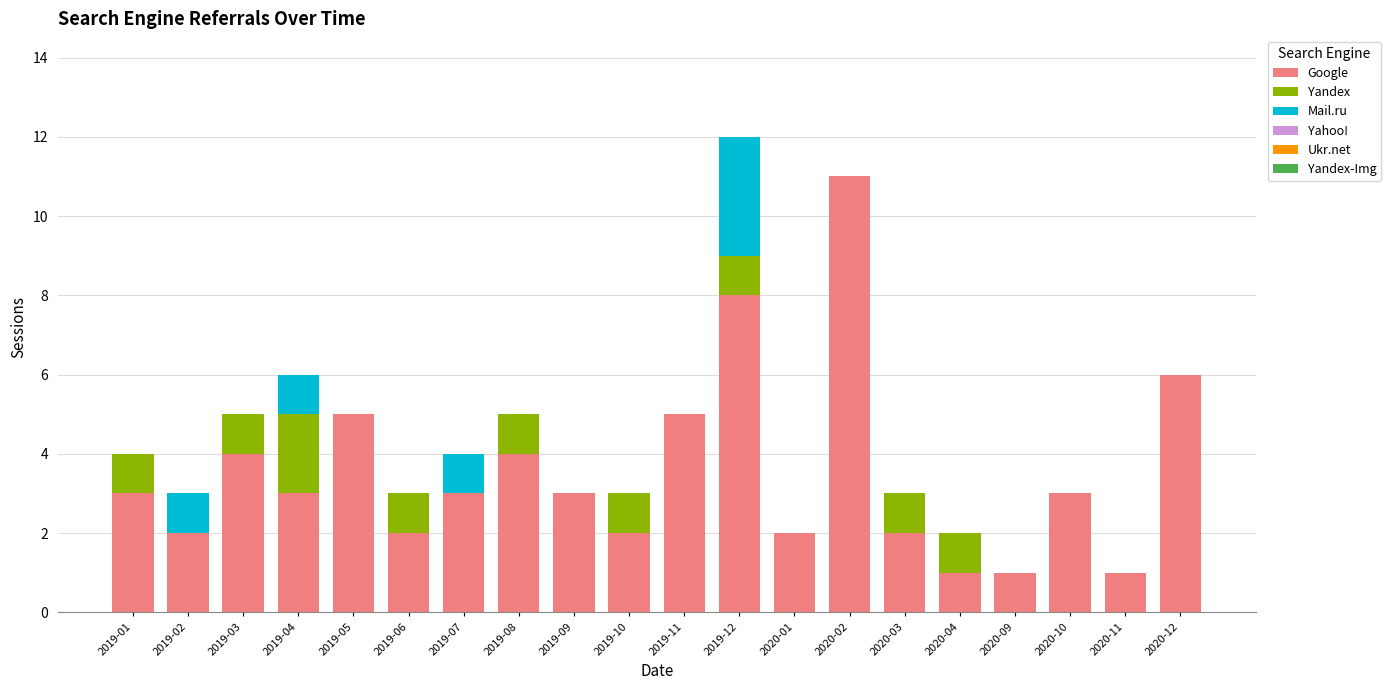

The Google series shows 5 at 2019-09. True or false?

False